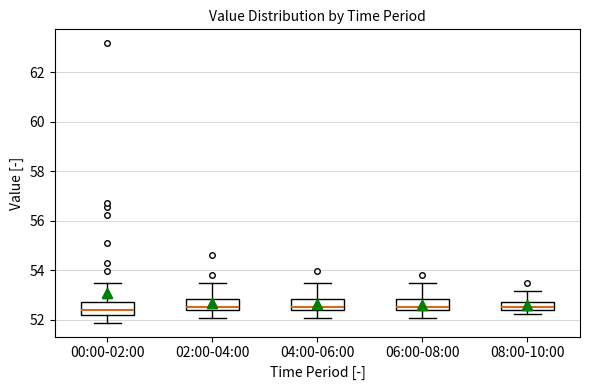

Where does the lower whisker of the box for 00:00-02:00 end on the y-axis? The values are not printed on the chart, so give them approximately, as read against the axis.

51.8